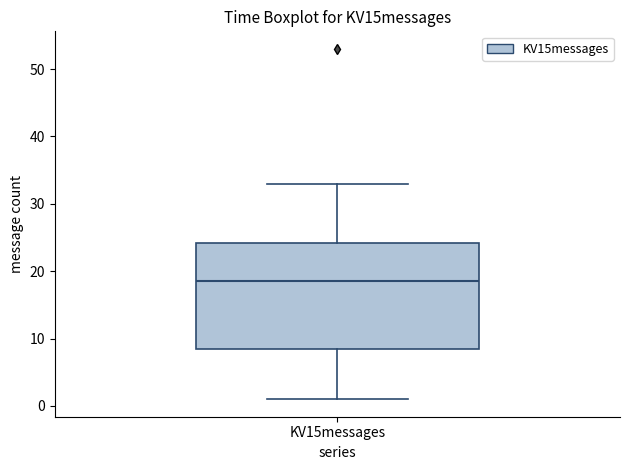

Where does the median line of the box for KV15messages sit on the y-axis? The values are not printed on the chart, so give them approximately, as read against the axis.

19